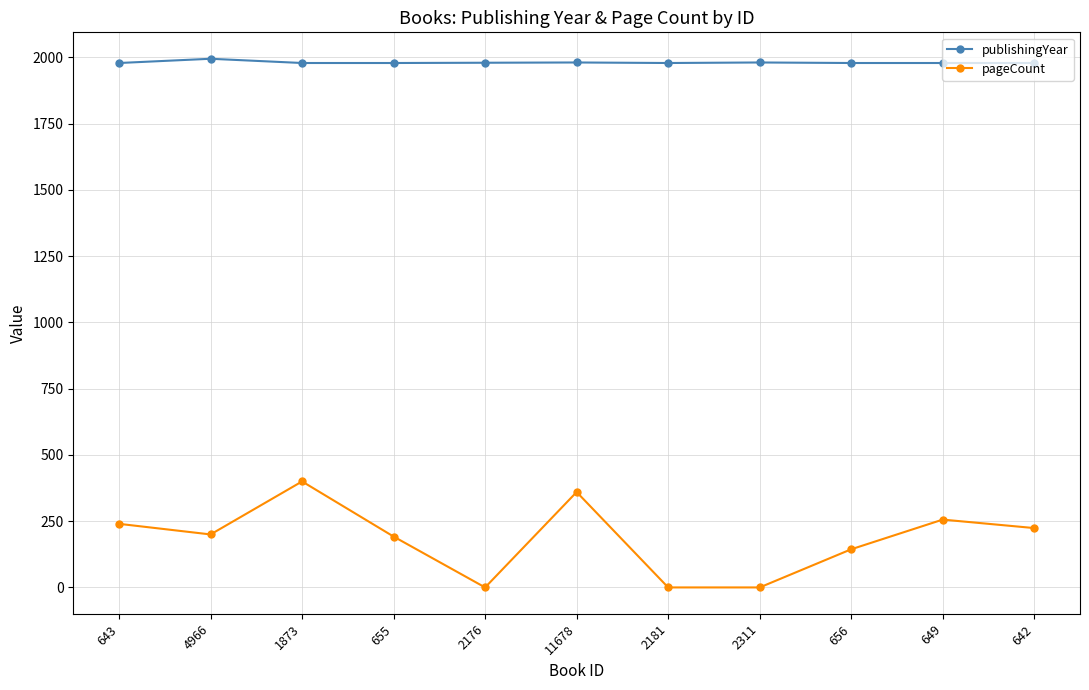

Is the value of pageCount at 1873 greater than the value of publishingYear at 11678?

No